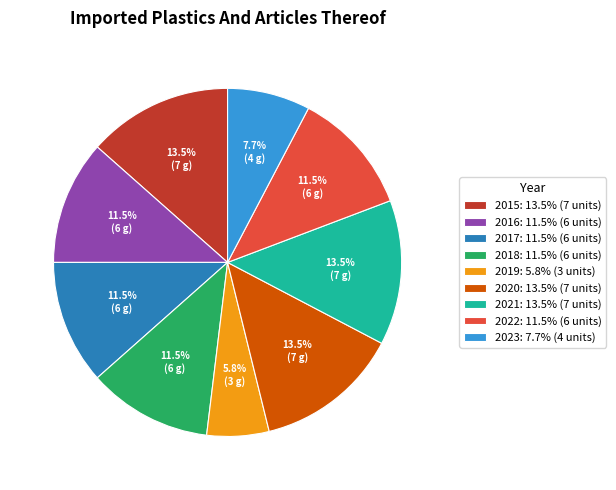

To the nearest percent, what is the difference between the largest and smallest slice percentages?

8%